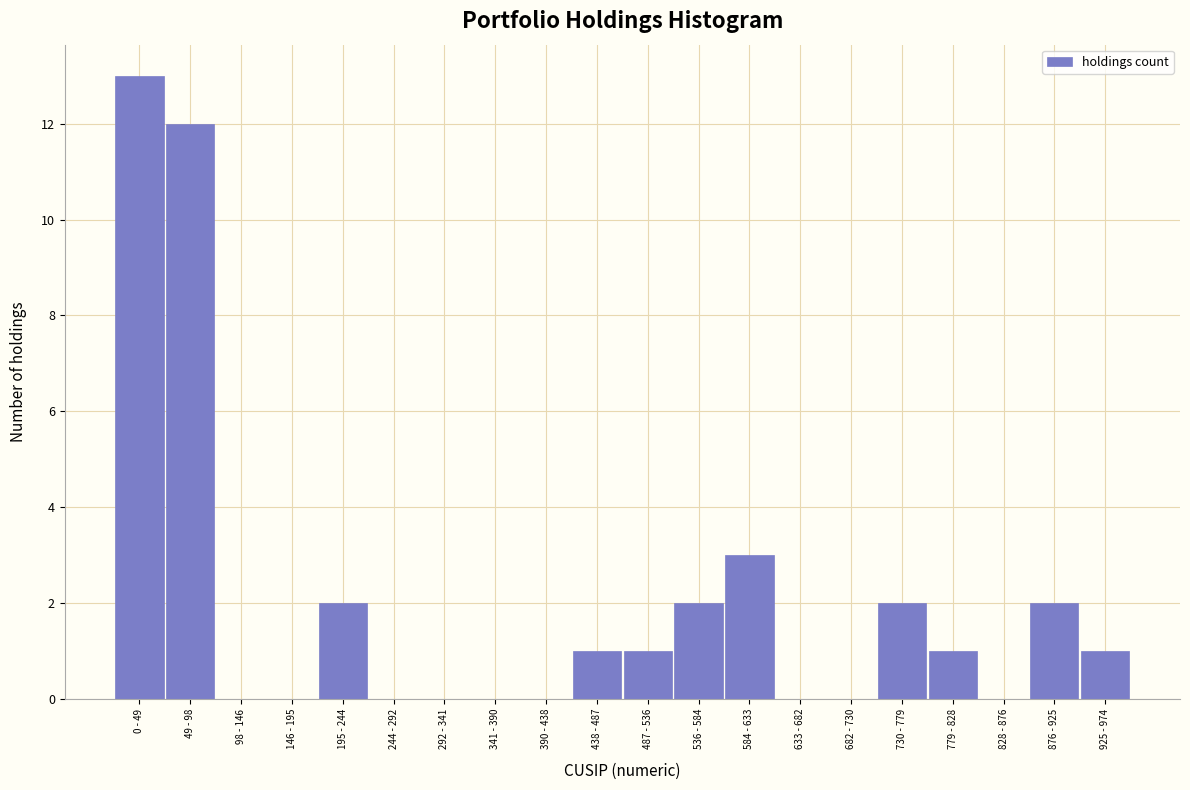

Reading left to right, list all the values displayed in this chart.

0 - 49=13	49 - 98=12	98 - 146=0	146 - 195=0	195 - 244=2	244 - 292=0	292 - 341=0	341 - 390=0	390 - 438=0	438 - 487=1	487 - 536=1	536 - 584=2	584 - 633=3	633 - 682=0	682 - 730=0	730 - 779=2	779 - 828=1	828 - 876=0	876 - 925=2	925 - 974=1